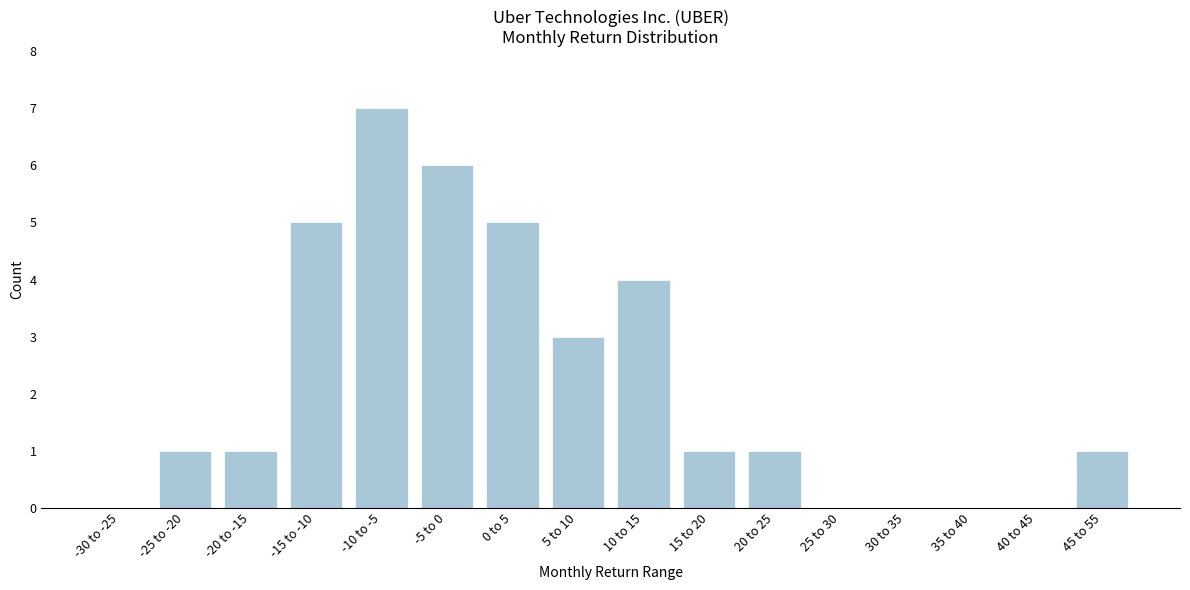

Reading right to left, transcribe all the data shown in this chart.

45 to 55=1	40 to 45=0	35 to 40=0	30 to 35=0	25 to 30=0	20 to 25=1	15 to 20=1	10 to 15=4	5 to 10=3	0 to 5=5	-5 to 0=6	-10 to -5=7	-15 to -10=5	-20 to -15=1	-25 to -20=1	-30 to -25=0